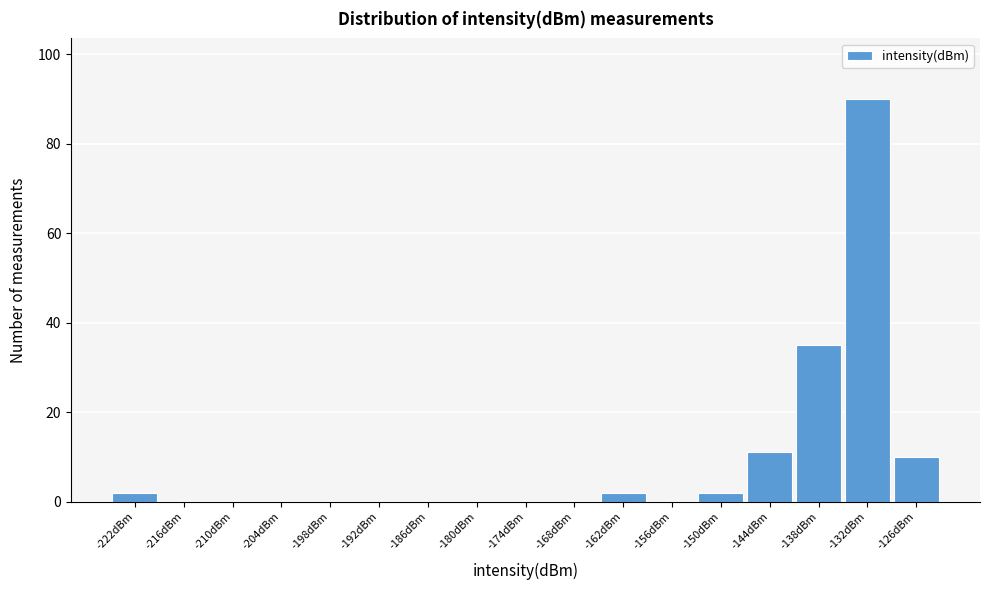

Reading left to right, list all the values displayed in this chart.

-222dBm=2	-216dBm=0	-210dBm=0	-204dBm=0	-198dBm=0	-192dBm=0	-186dBm=0	-180dBm=0	-174dBm=0	-168dBm=0	-162dBm=2	-156dBm=0	-150dBm=2	-144dBm=11	-138dBm=35	-132dBm=90	-126dBm=10